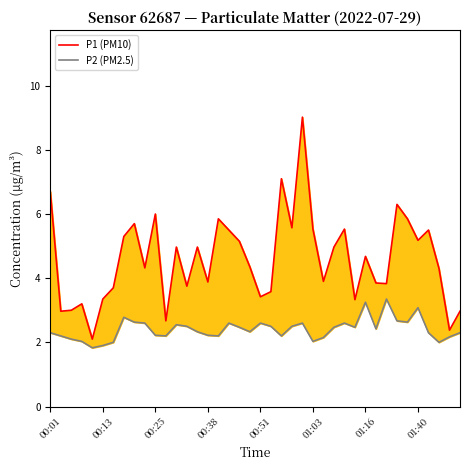

What is the total value across all series at 17?

8.1